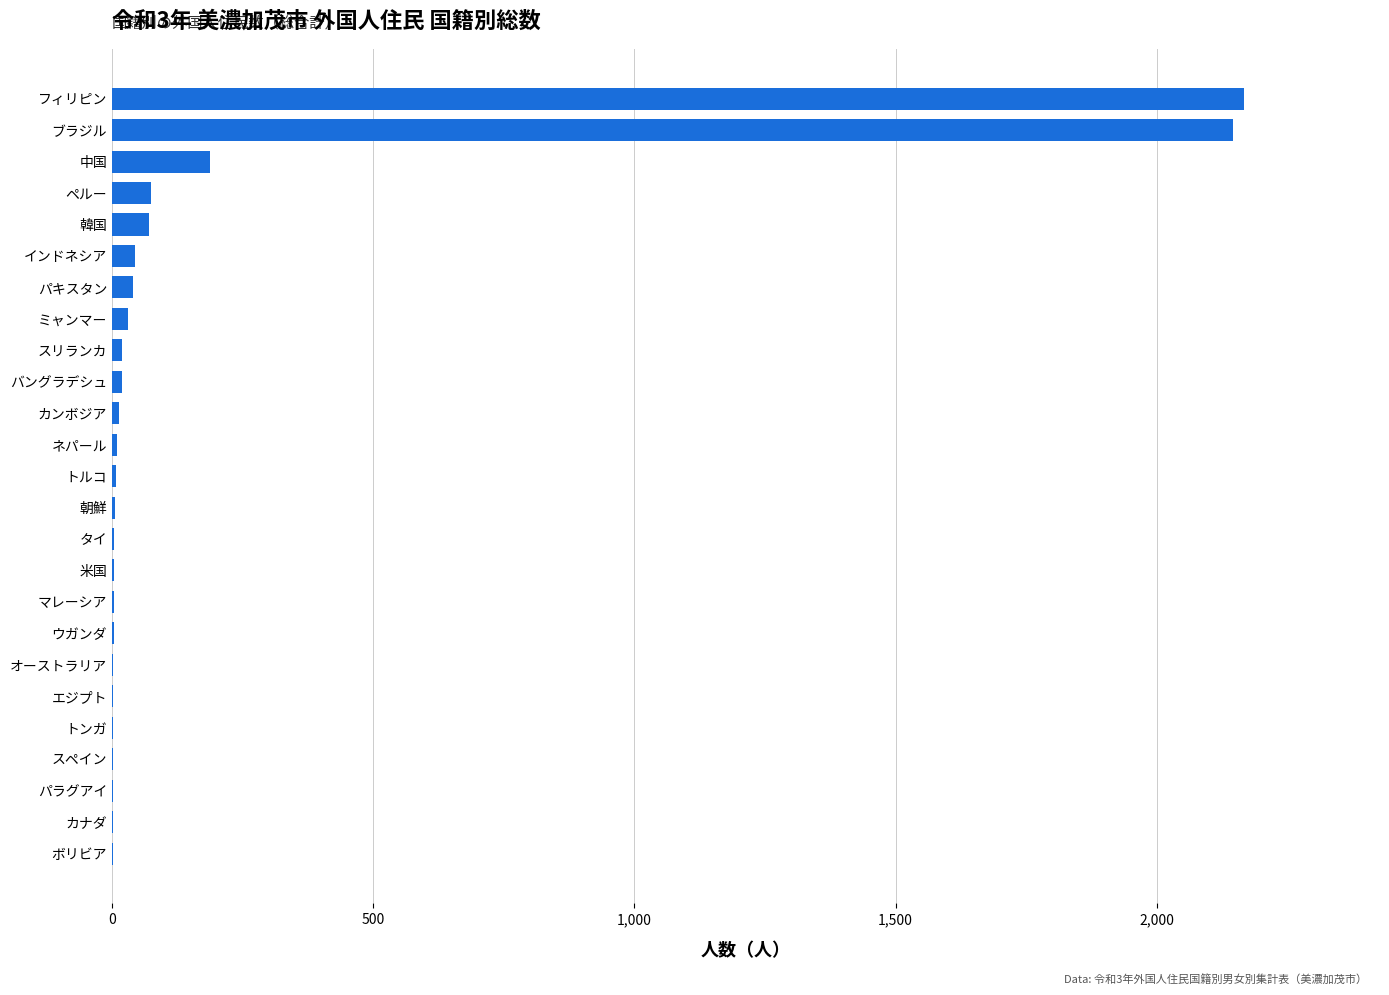

Count the number of data series in this chart.

1